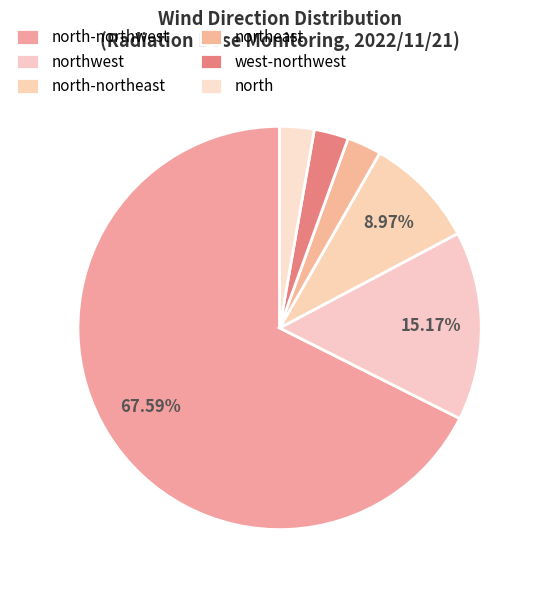

True or false: north-northeast accounts for 9% of the total.

True